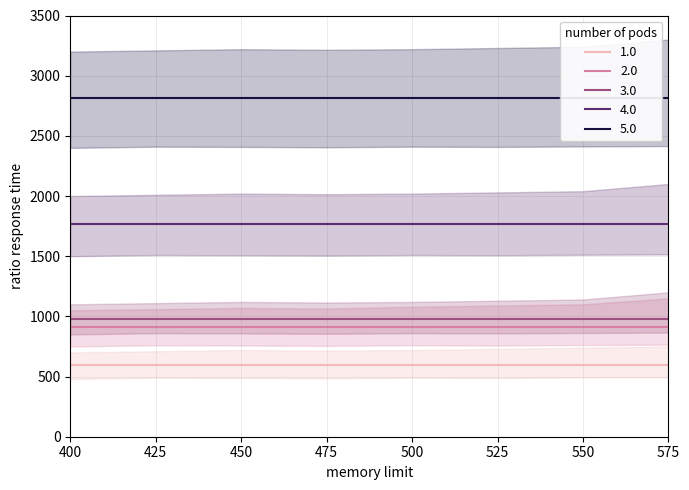

What is the average value of the 4.0 series?

1766